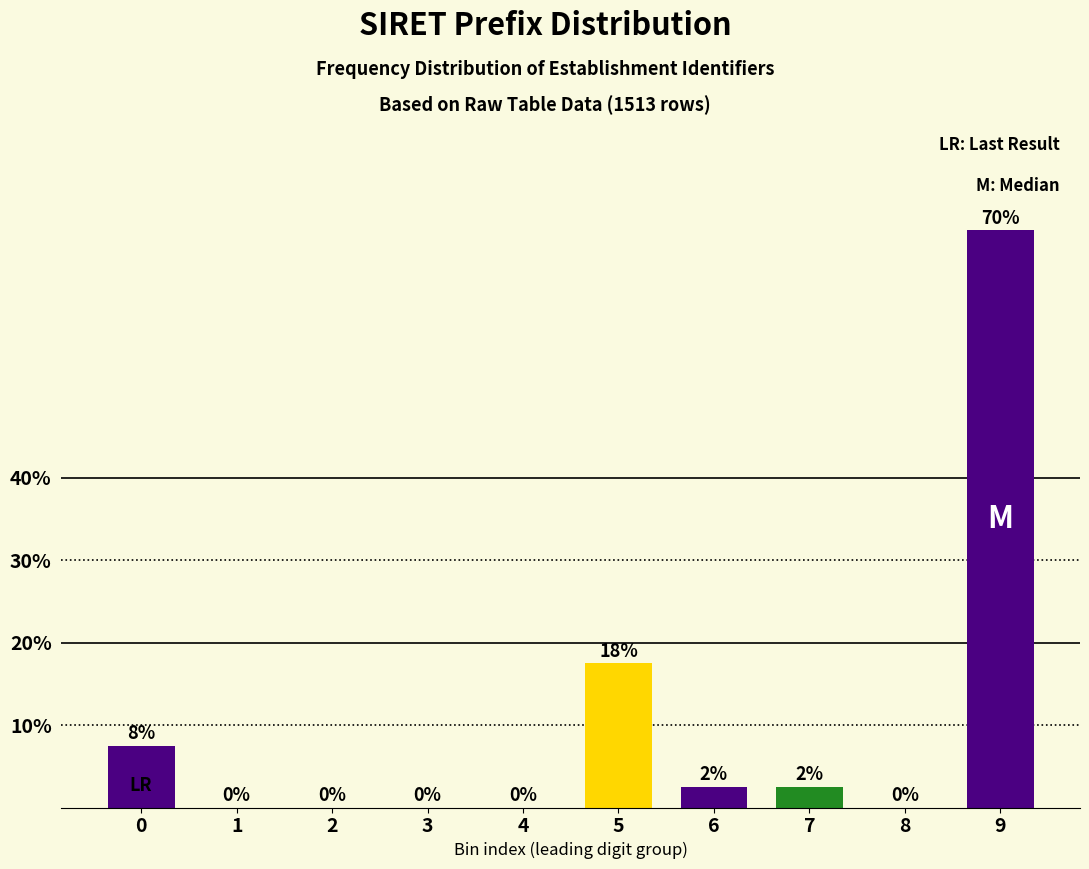

Is it true that the value at 2 is 27.1?

False